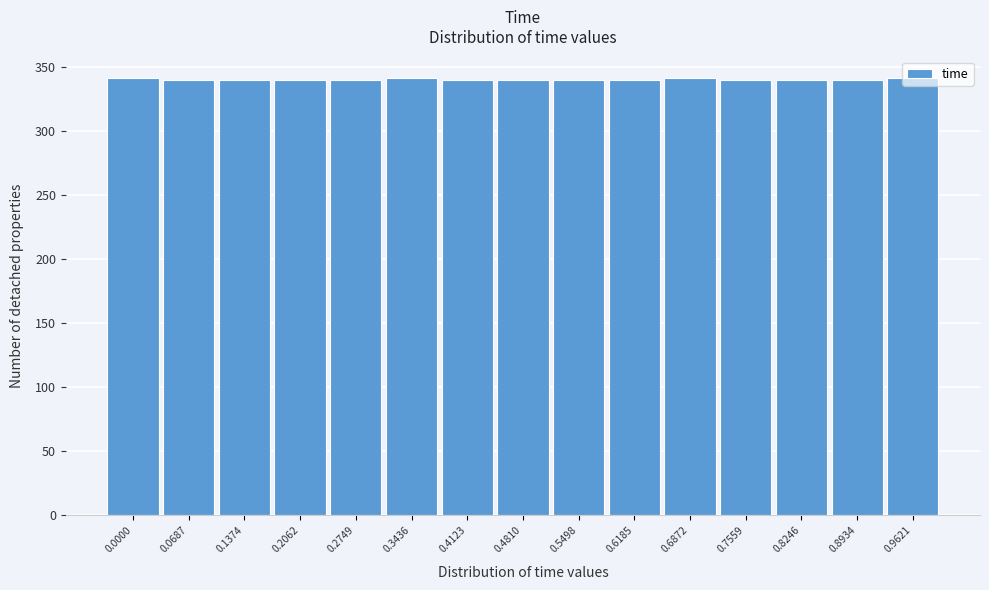

What is the ratio of the value at 0.8934 to the value at 0.1374?

1.0